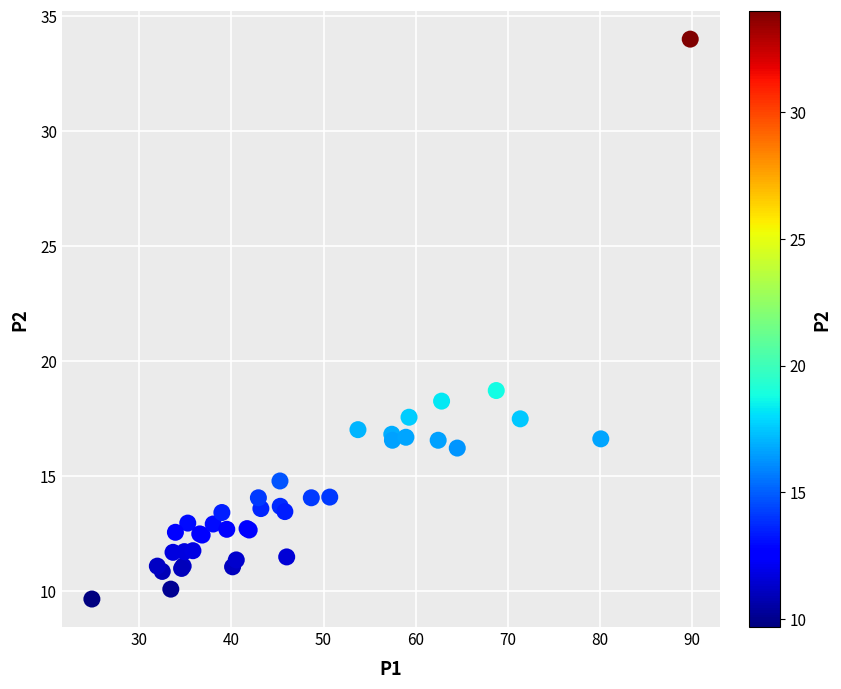

What Y value in the scatter plot is closest to 21?

18.7